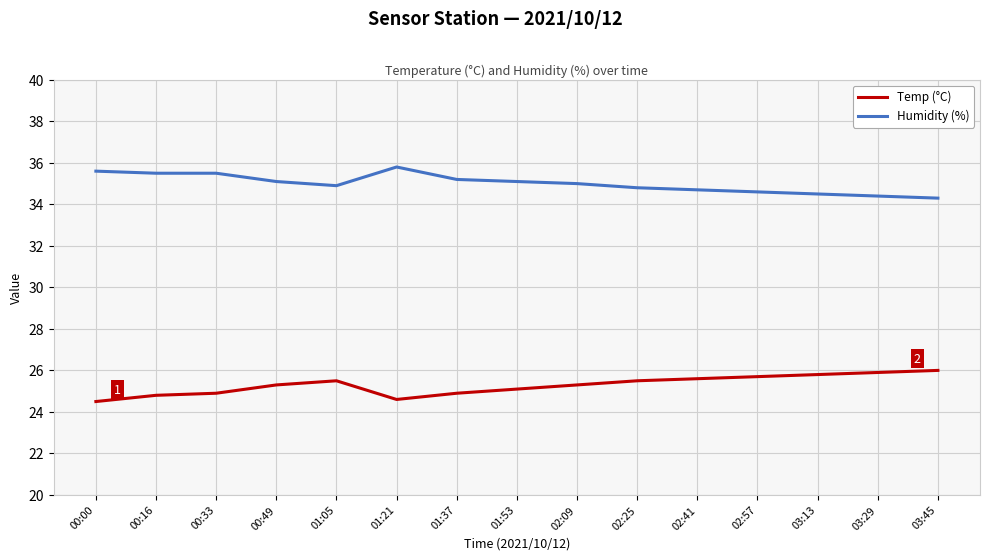

What is the difference between the highest and lowest values at 00:16?

10.7